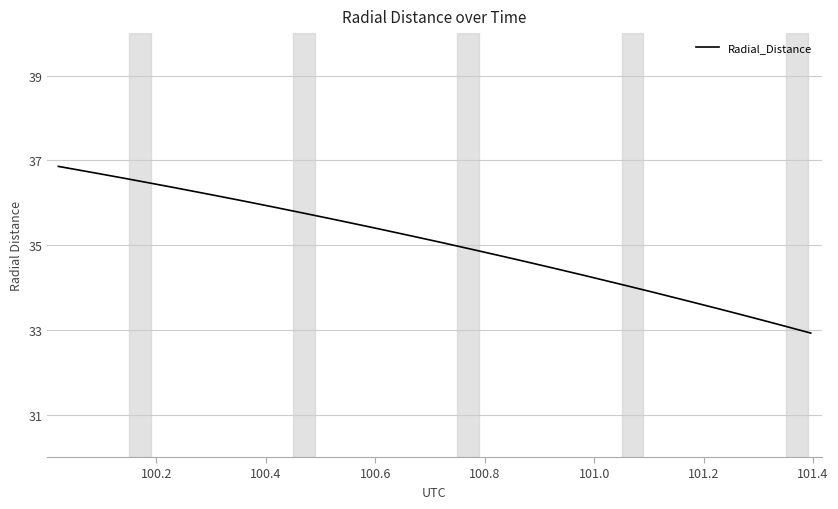

What is the difference between the maximum and minimum values?

3.9